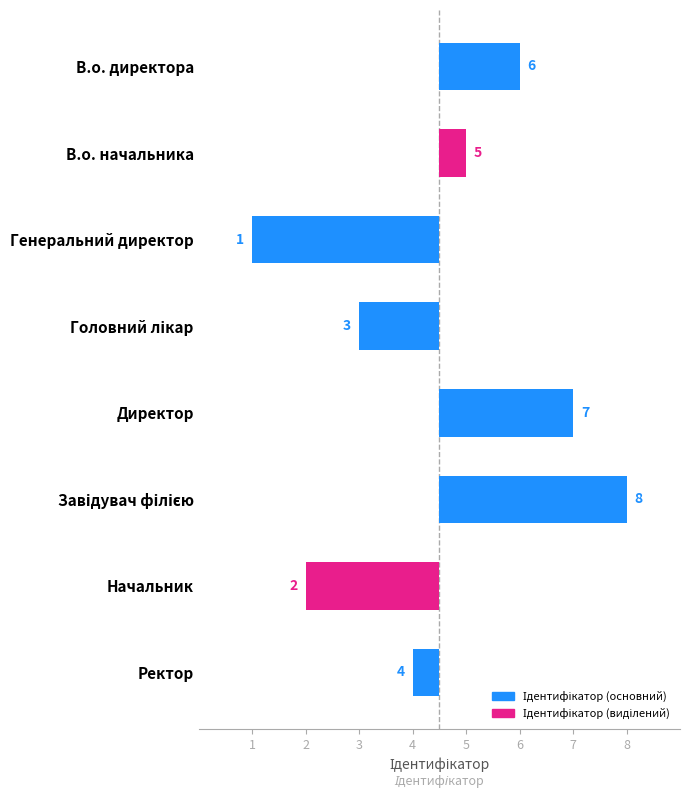

The value at В.о. начальника is 0.3. True or false?

False